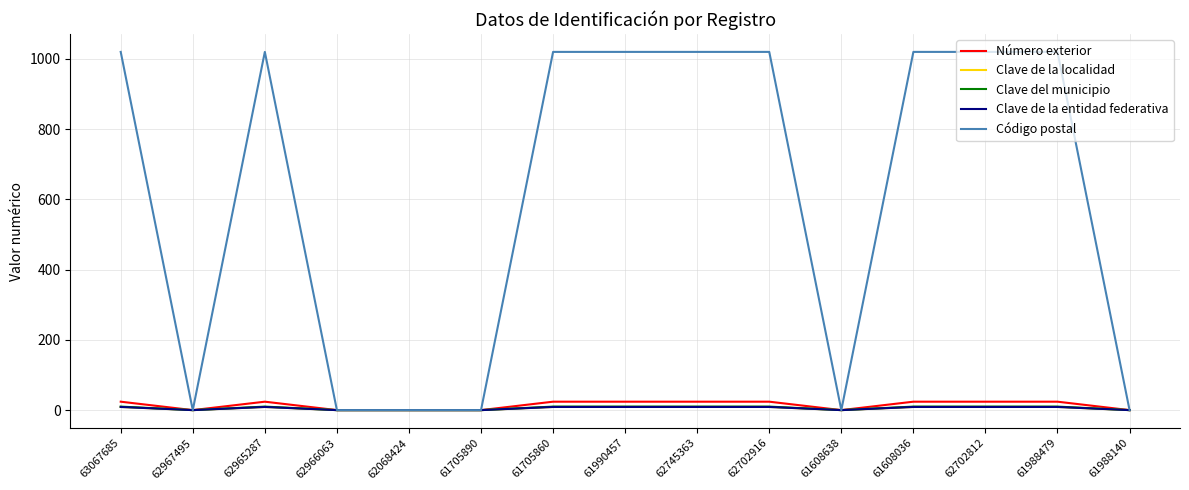

Does the chart display data point markers on the line(s)?

No